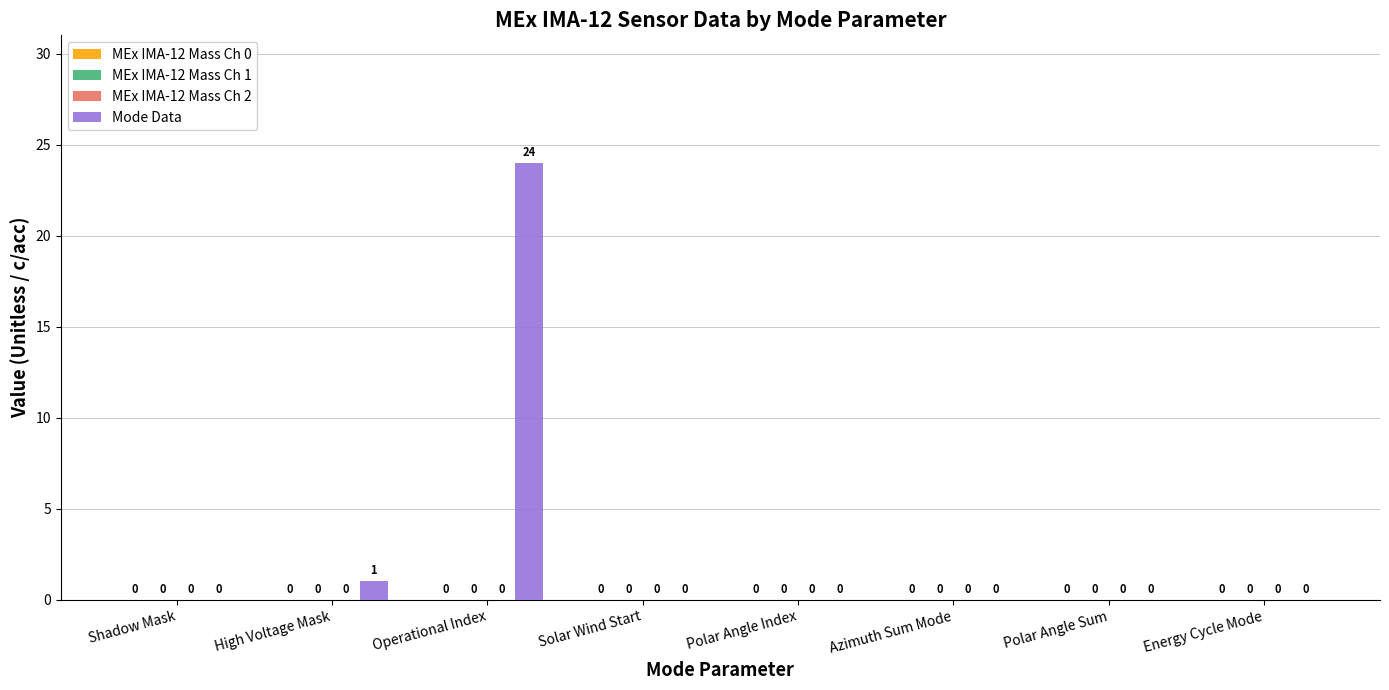

What is the greatest value displayed?

24